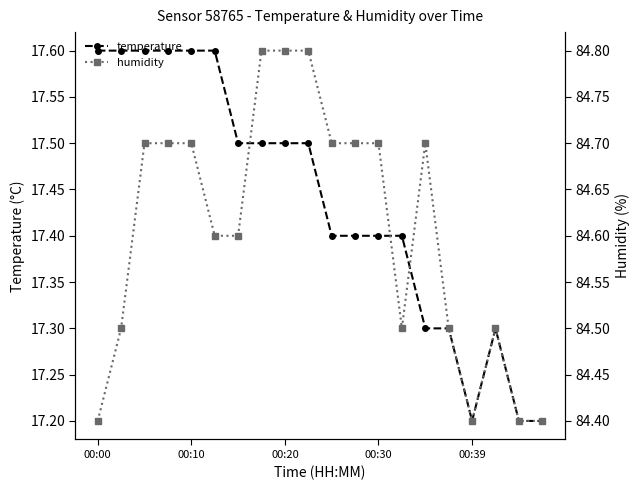

What is the maximum value for humidity?

84.8